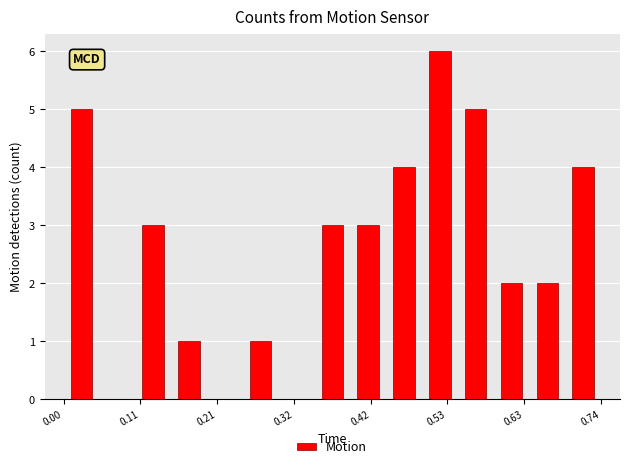

Around what value on the x-axis is the tallest bar? Give the approximate position of its centre, as read against the axis.

0.52